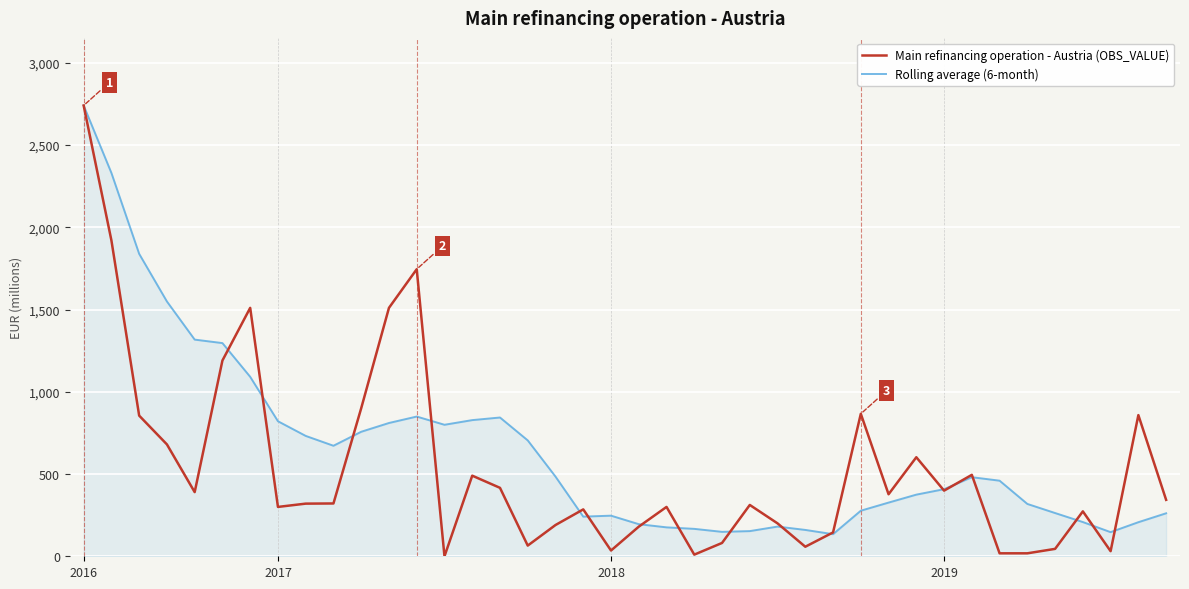

Which series has the largest total across all categories?

Rolling average (6-month)